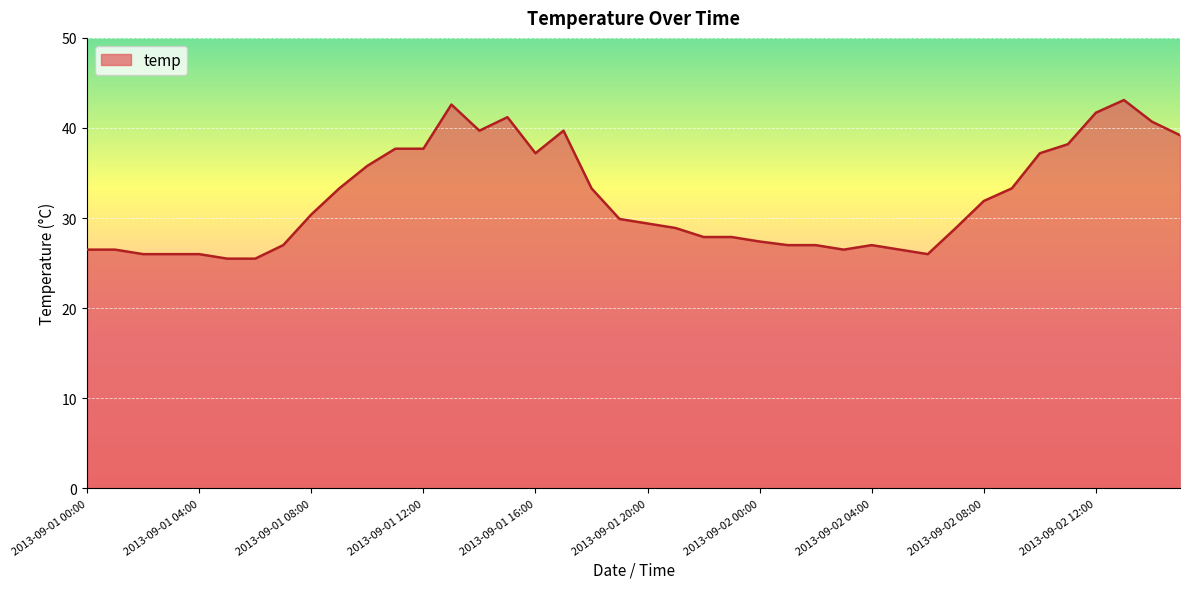

What is the difference between the maximum and minimum values?

17.6